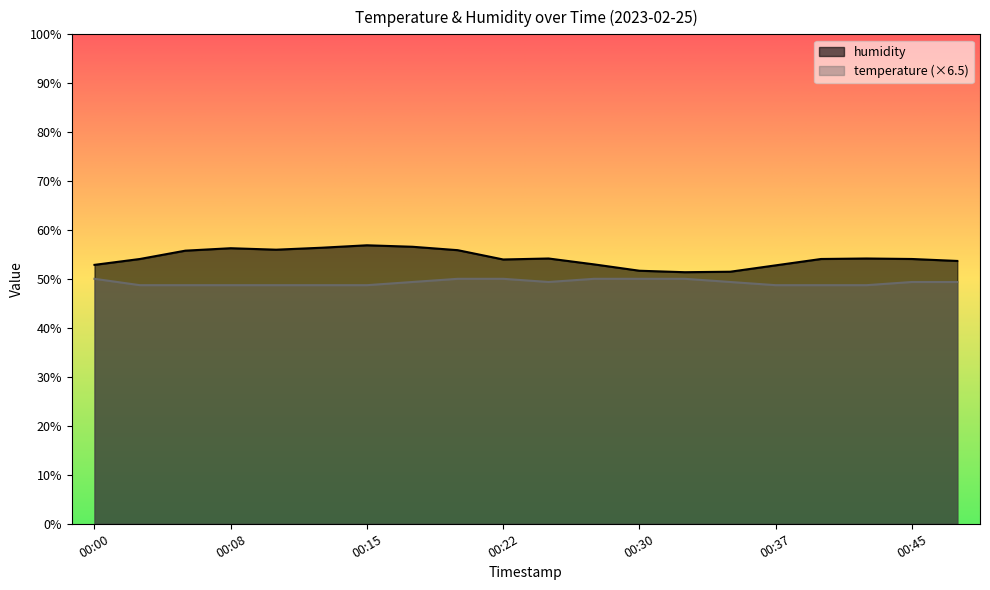

List the labels in order of humidity value, smallest first.

00:32, 00:35, 00:30, 00:37, 00:00, 00:27, 00:47, 00:22, 00:03, 00:40, 00:45, 00:25, 00:42, 00:05, 00:20, 00:10, 00:08, 00:13, 00:17, 00:15